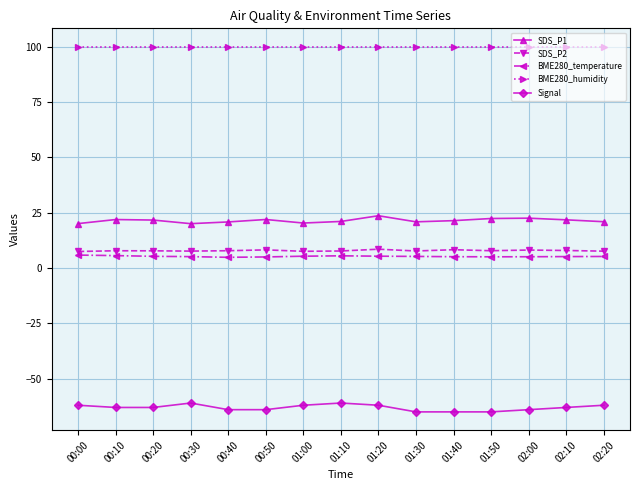

What position from the left is 00:20?

3